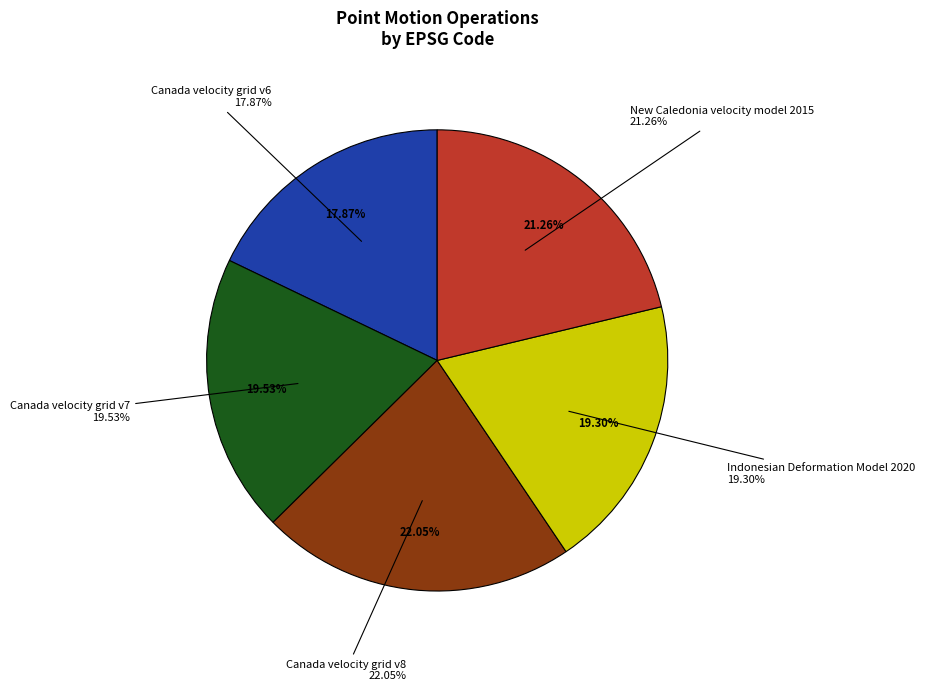

Do Canada velocity grid v8 and Canada velocity grid v6 together represent more than half of the pie?

No